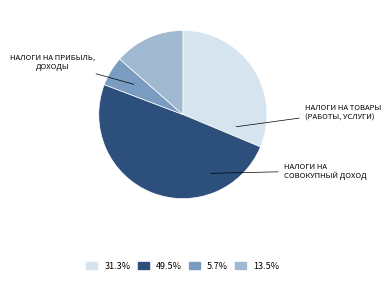

Does any single category account for the majority?

No